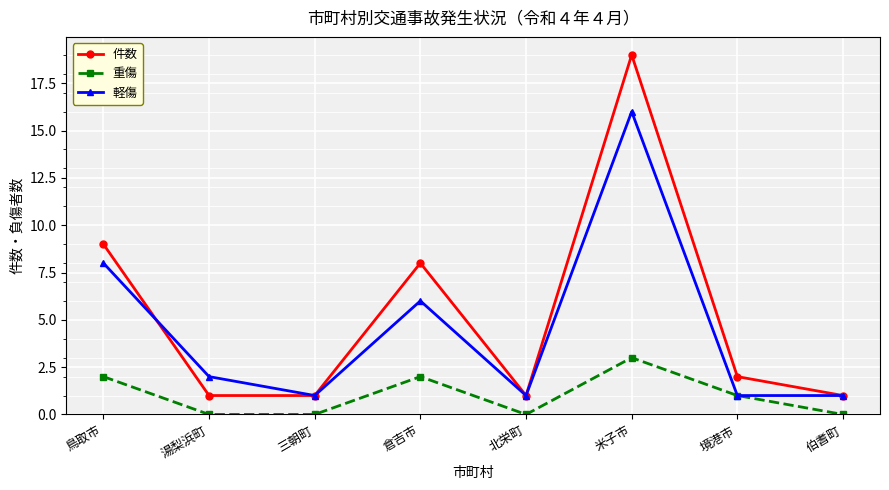

Which category has the highest value in the 重傷 series?

米子市